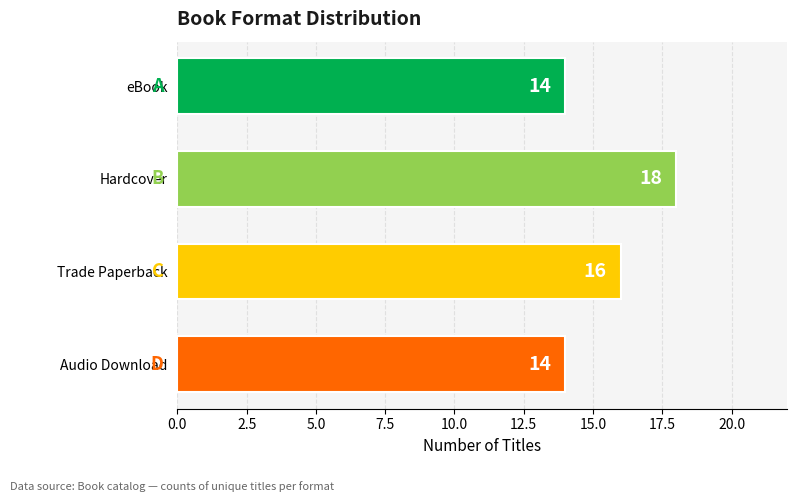

What is the value of the 1st bar from the top?

14